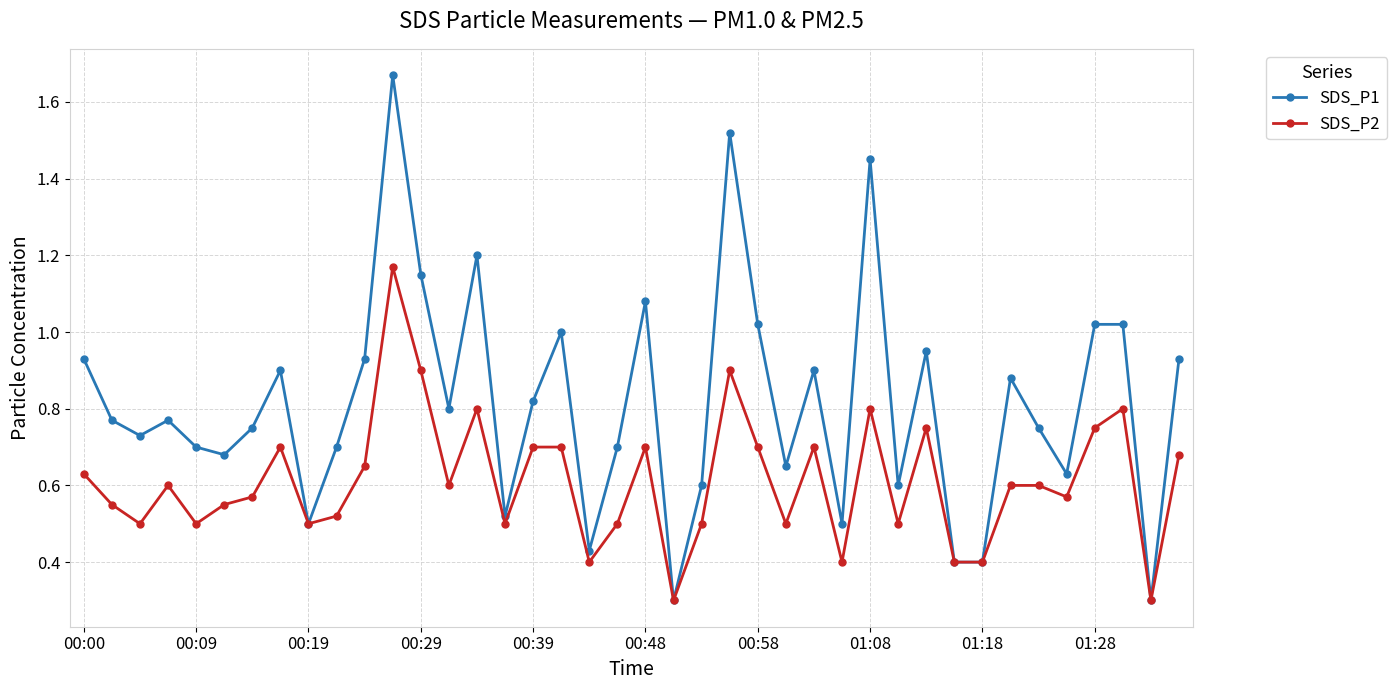

What is the lowest value of the SDS_P1 series?

0.3